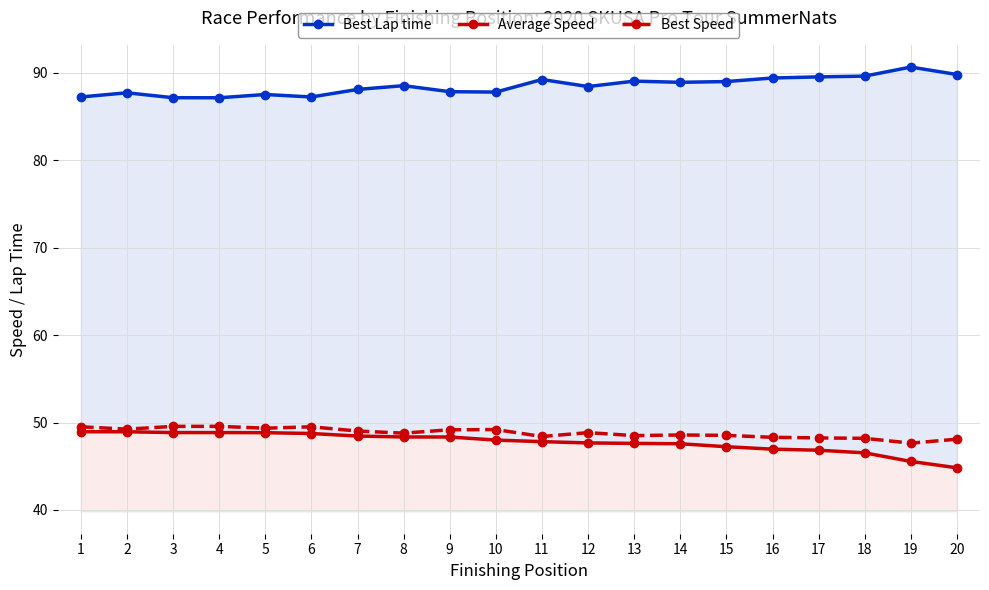

Reading left to right, transcribe all the data shown in this chart.

Best Lap time: 1=87.2	2=87.7	3=87.2	4=87.2	5=87.5	6=87.2	7=88.1	8=88.5	9=87.9	10=87.8	11=89.2	12=88.4	13=89.1	14=88.9	15=89.0	16=89.4	17=89.5	18=89.6	19=90.7	20=89.8
Average Speed: 1=49.0	2=48.9	3=48.9	4=48.9	5=48.8	6=48.7	7=48.5	8=48.4	9=48.4	10=48.0	11=47.8	12=47.7	13=47.6	14=47.6	15=47.2	16=47.0	17=46.8	18=46.5	19=45.6	20=44.8
Best Speed: 1=49.5	2=49.2	3=49.6	4=49.6	5=49.4	6=49.5	7=49.0	8=48.8	9=49.2	10=49.2	11=48.4	12=48.8	13=48.5	14=48.6	15=48.5	16=48.3	17=48.2	18=48.2	19=47.6	20=48.1